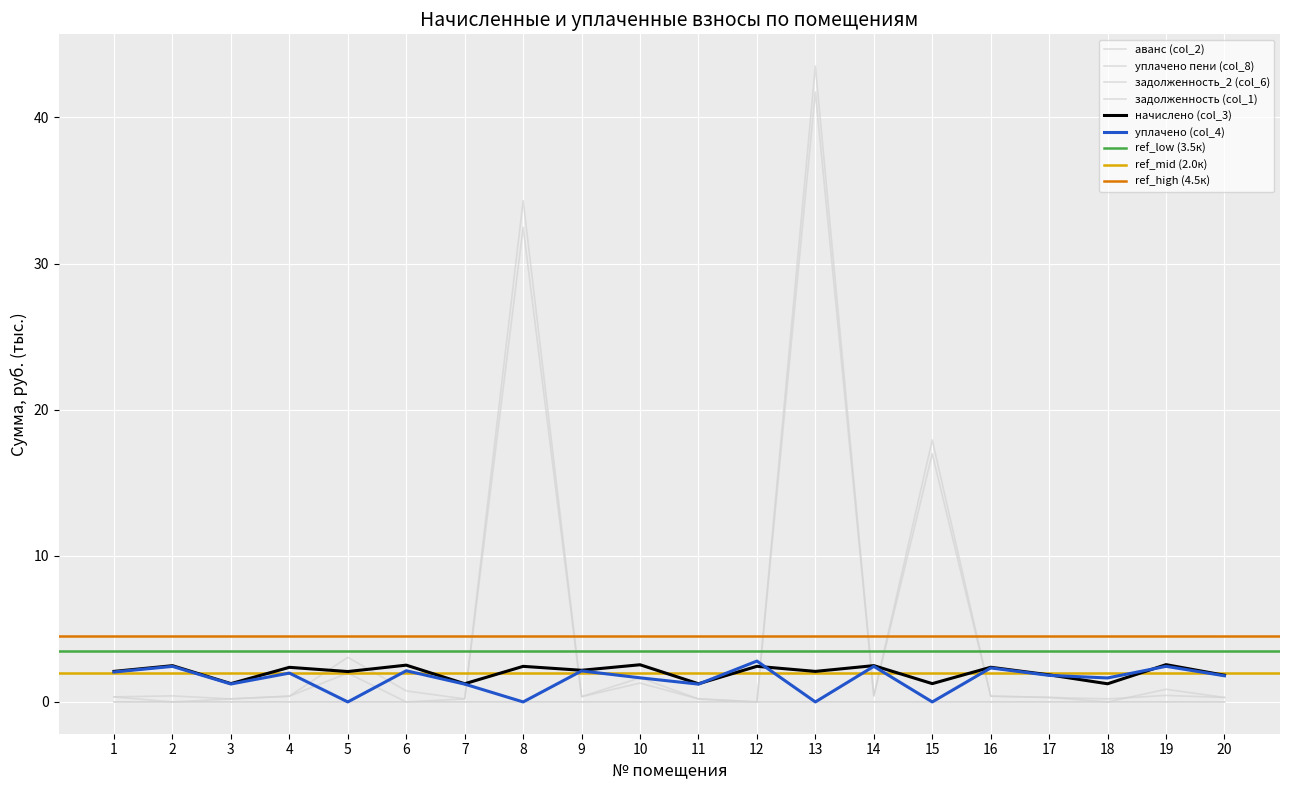

Is it true that начислено (col_3) equals 1.3 at 15?

True